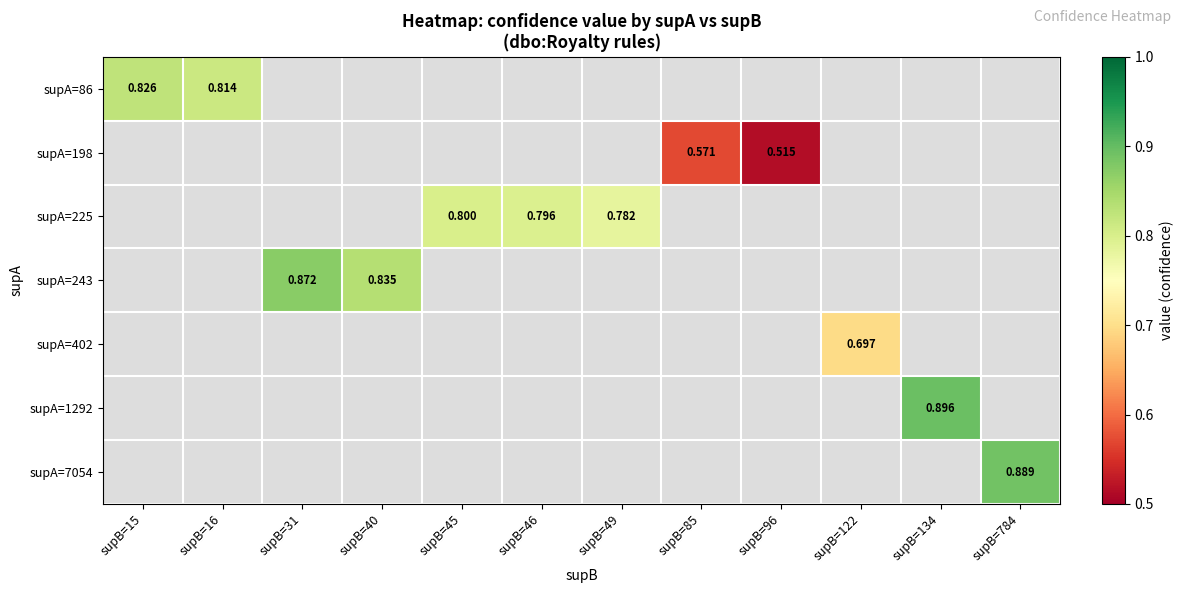

Which has a higher value, supB=122 or supB=31?

supB=31